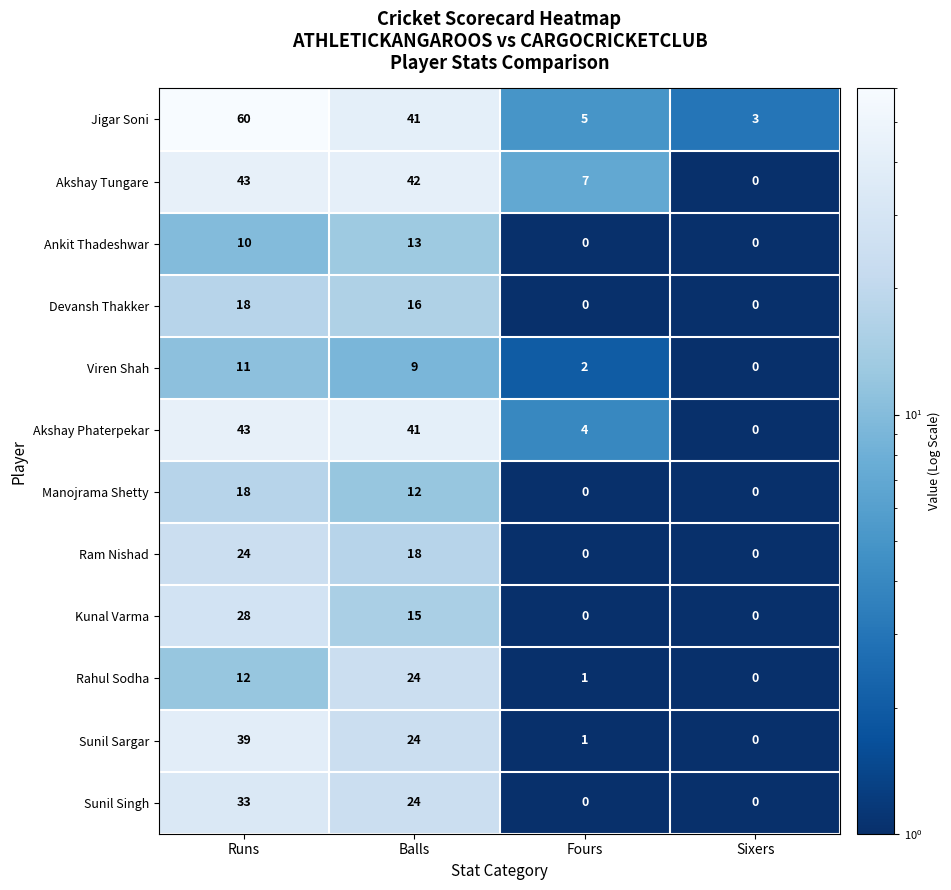

At which label does Kunal Varma first exceed 15?

Runs